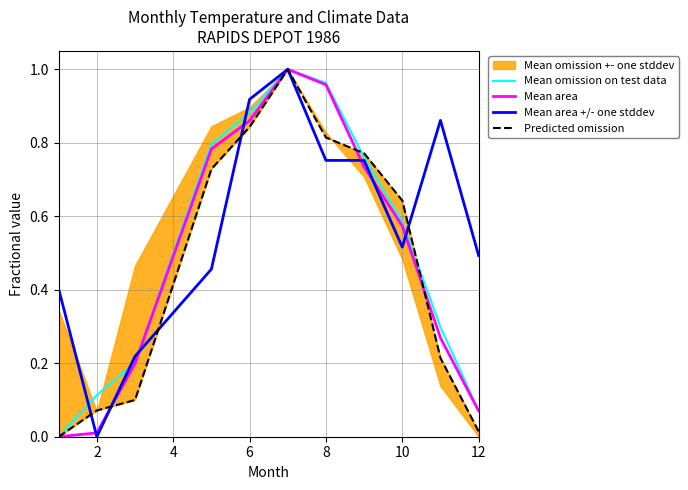

True or false: Mean omission on test data and Mean area cross at least once.

False